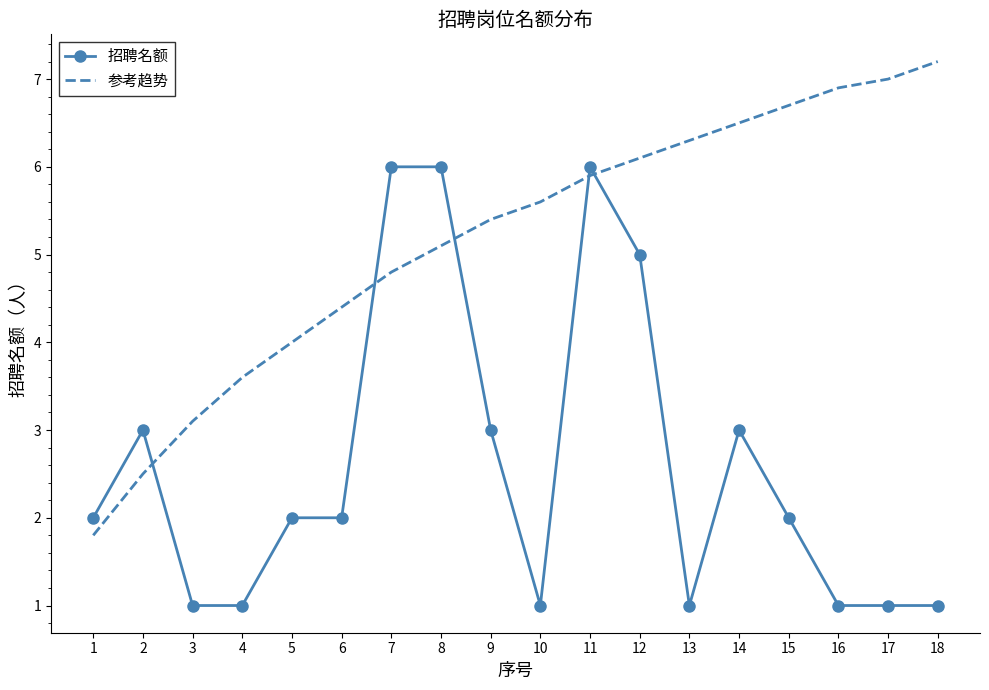

What is the minimum value for 参考趋势?

1.8